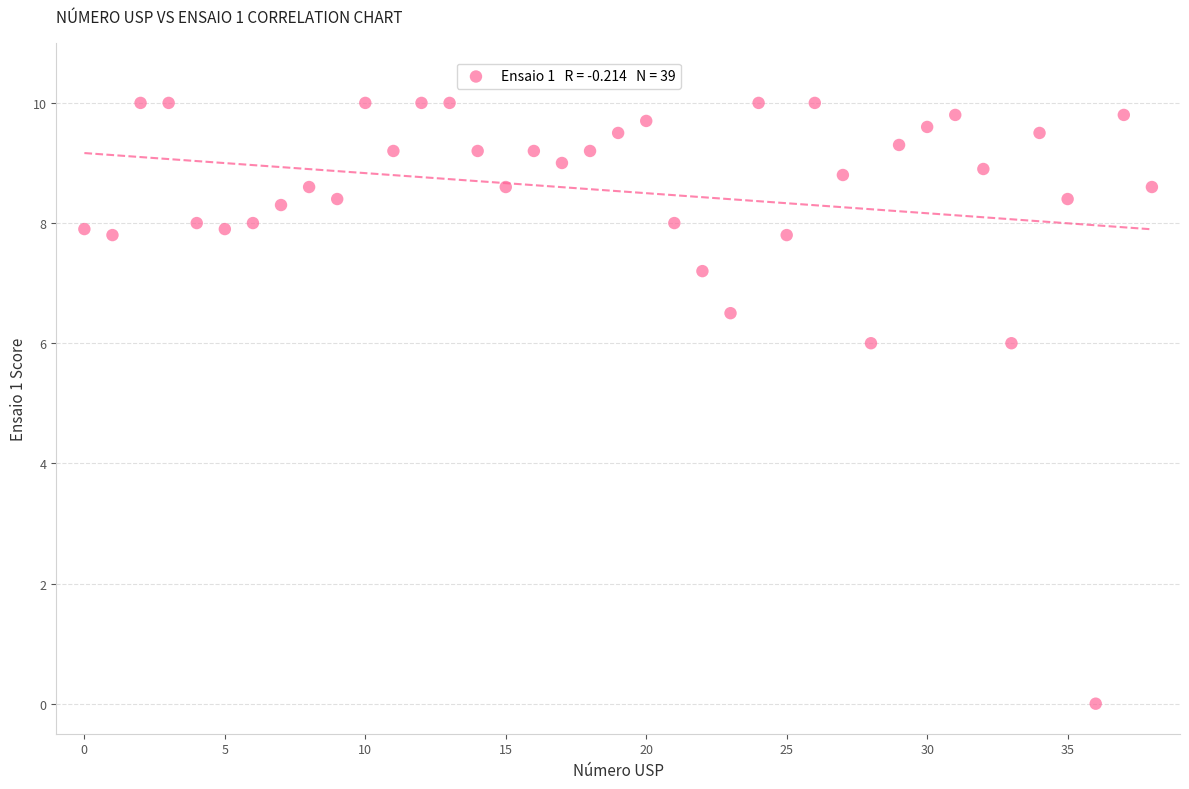

What is the range of Y values (max minus min)?

10.0